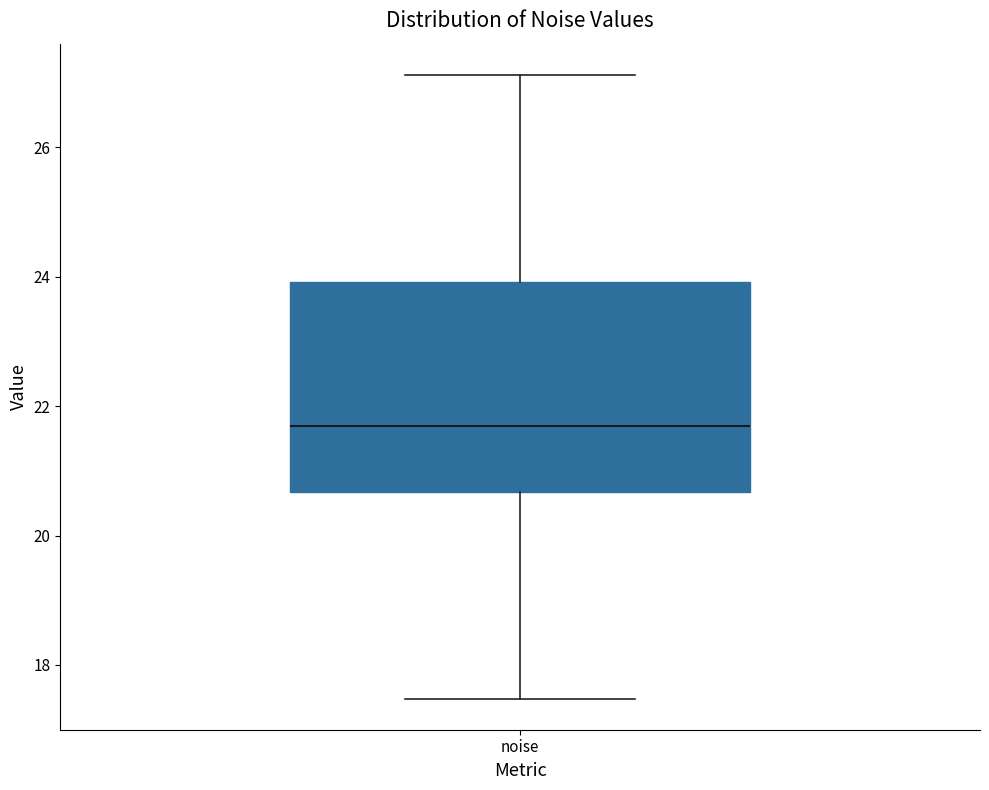

Transcribe this box plot: give where the median line is, the range the box spans, and where the two whiskers end, as read against the y-axis. The values are not printed on the chart, so give them approximately, as read against the axis.

median 21.6, box 20.6 to 24.0, whiskers 17.4 to 27.2